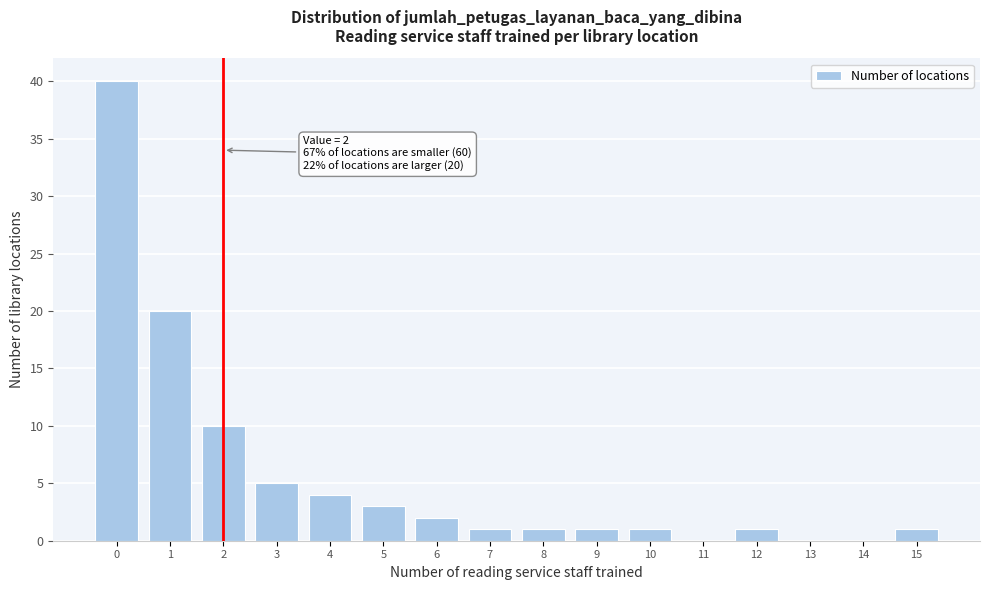

Reading left to right, extract all data points from this chart.

0=40	1=20	2=10	3=5	4=4	5=3	6=2	7=1	8=1	9=1	10=1	11=0	12=1	13=0	14=0	15=1